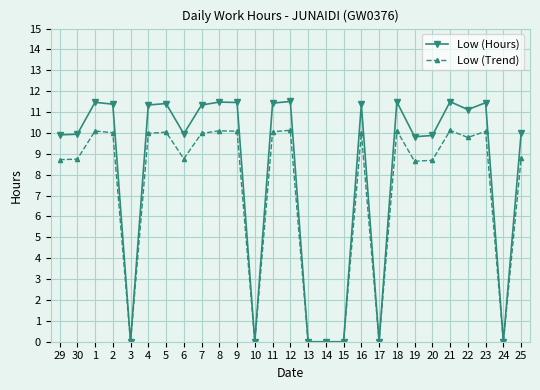

What is the difference between the second highest and second lowest values in the Low (Hours) series?

11.5